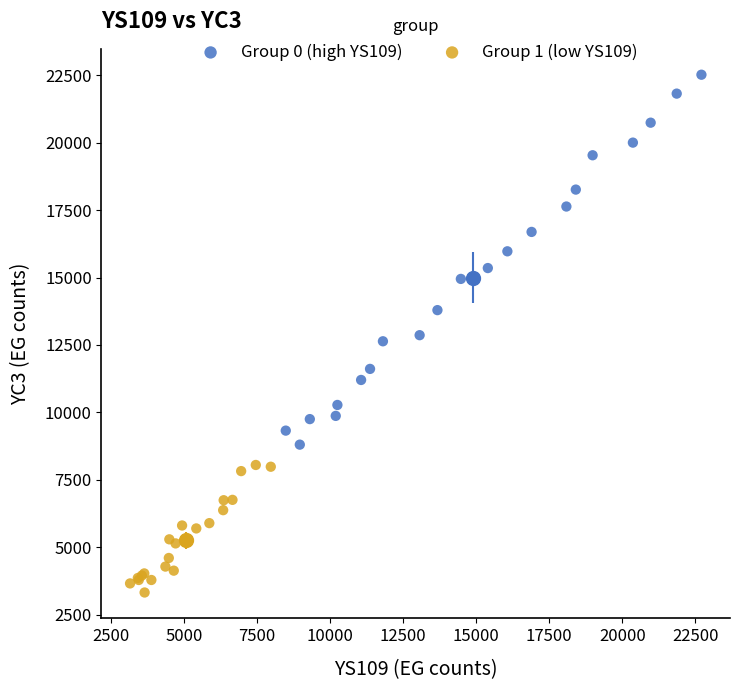

Which series reaches the maximum Y coordinate?

Group 0 (high YS109)